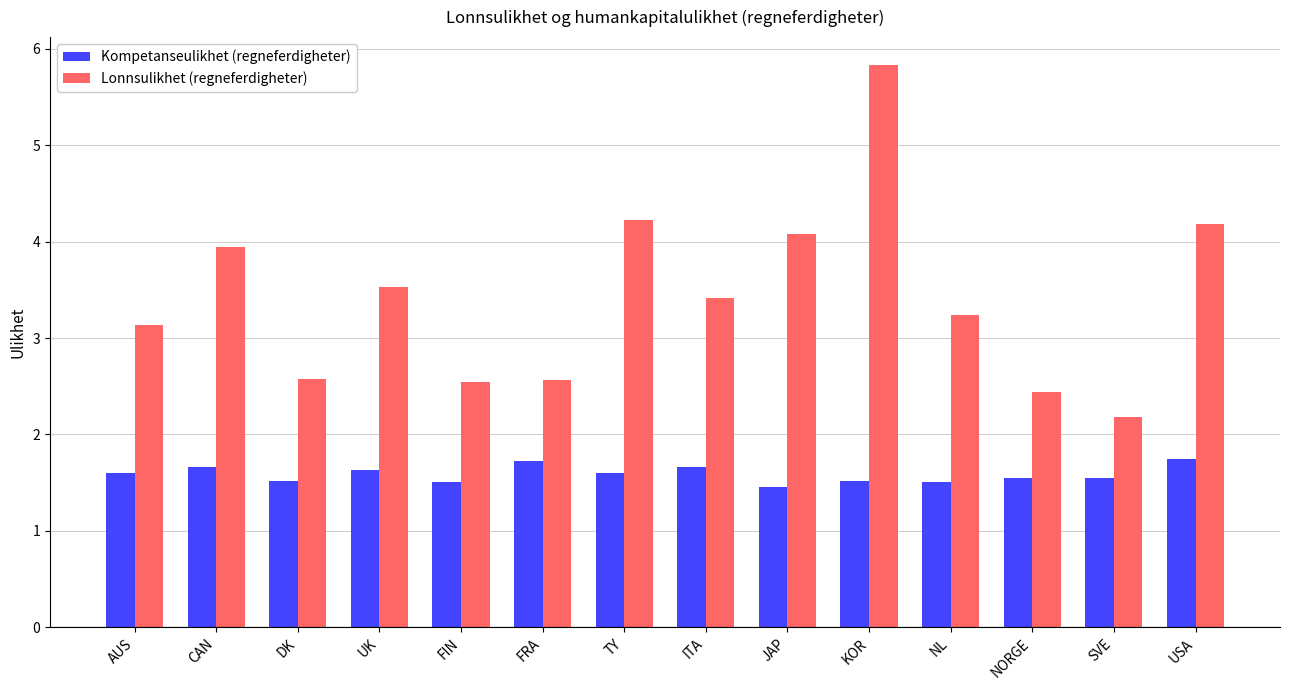

What is the approximate value of Lonnsulikhet (regneferdigheter) at AUS?

3.1